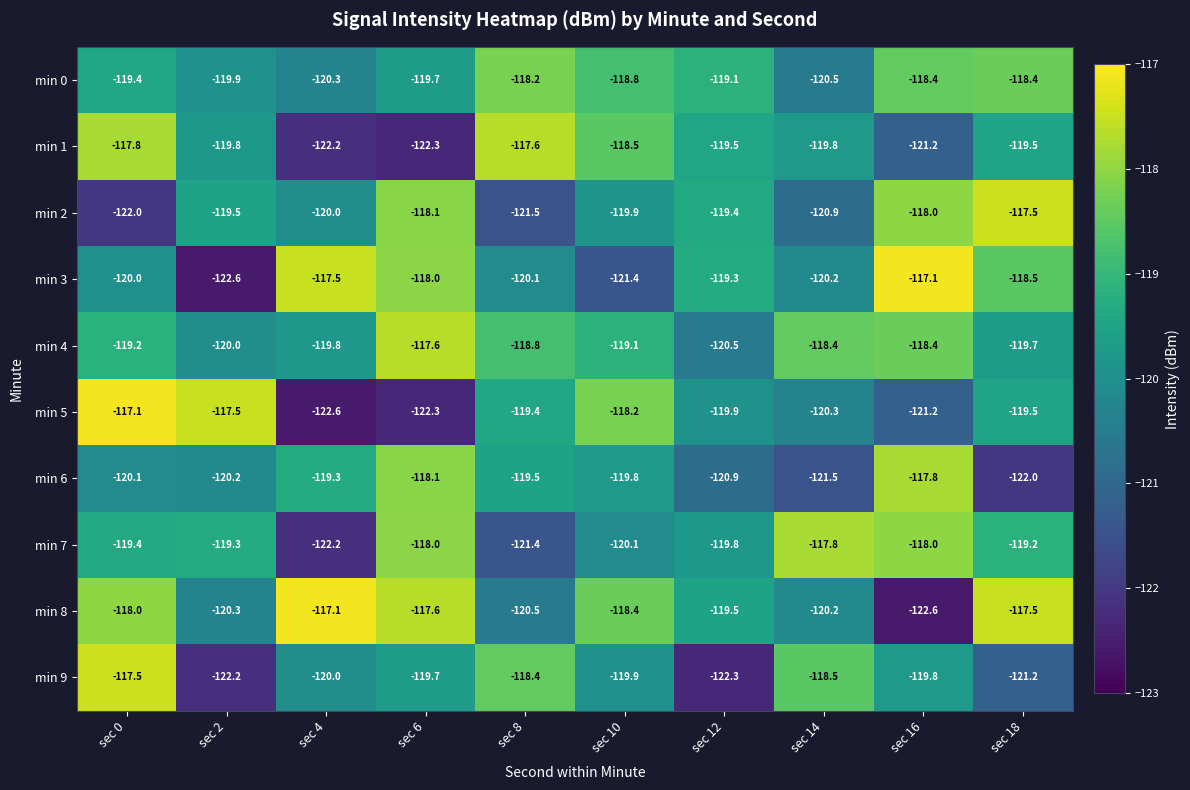

What is the difference between the second highest and second lowest values in the min 7 series?

3.4